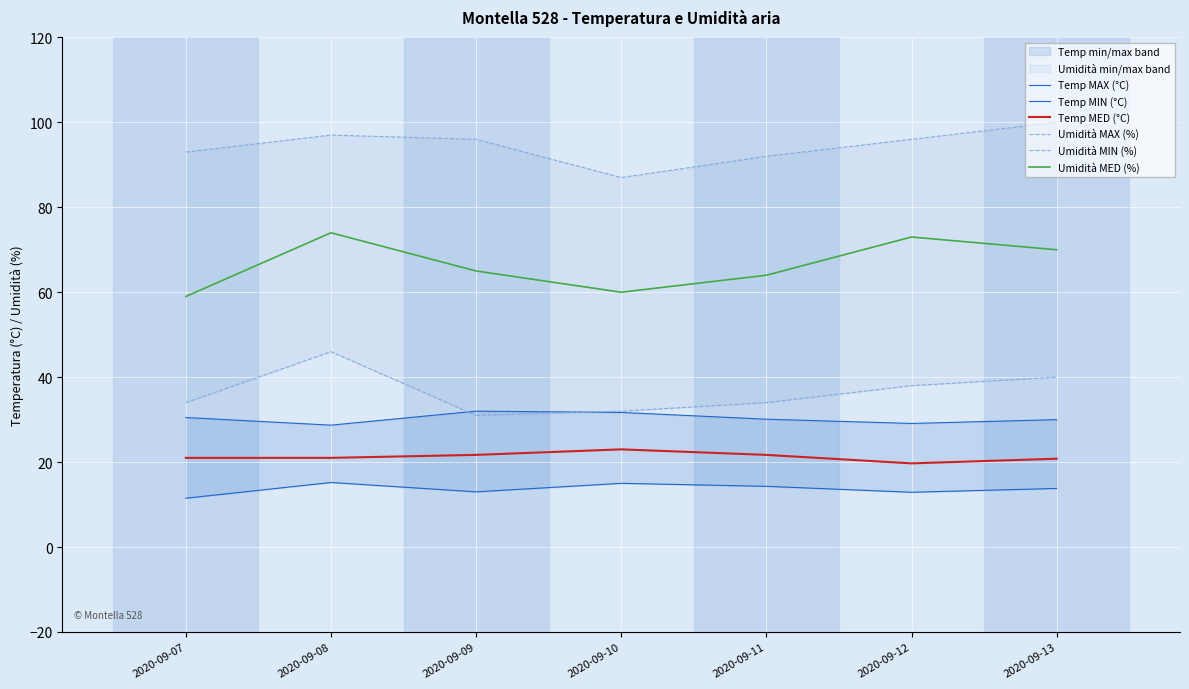

What is the average value of the Temp MIN (°C) series?

13.7